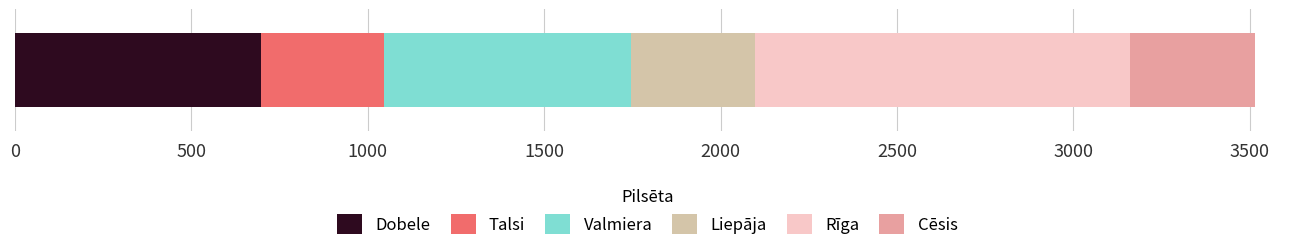

What is the lowest value of the Dobele series?

697